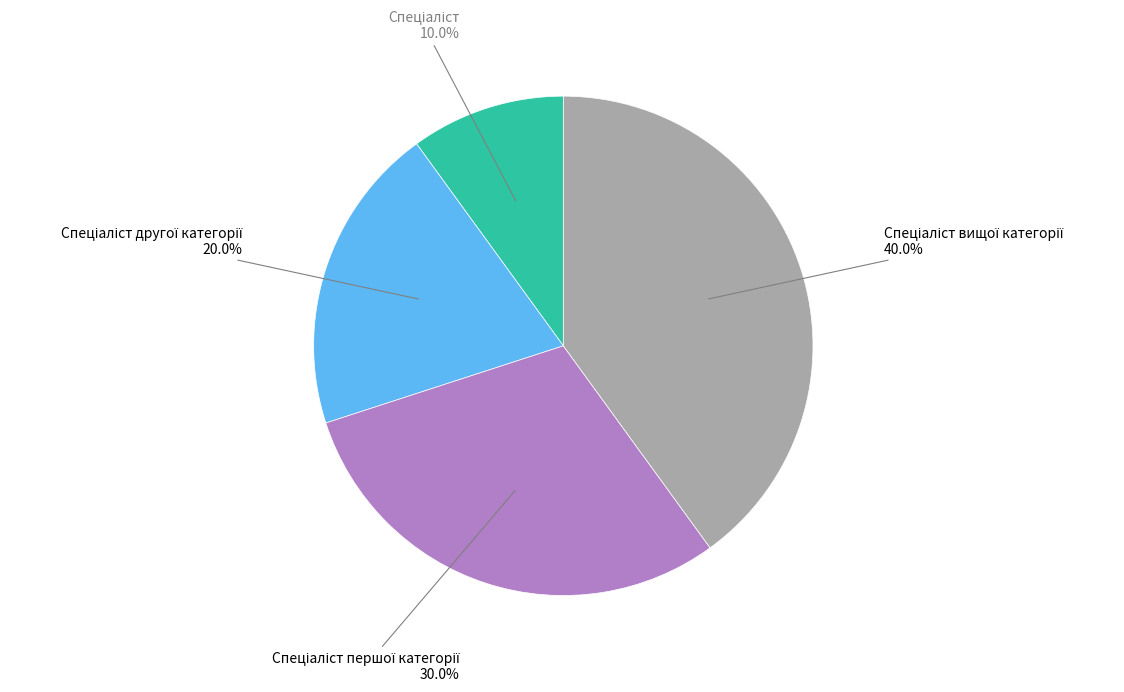

How many segments does this pie chart have?

4